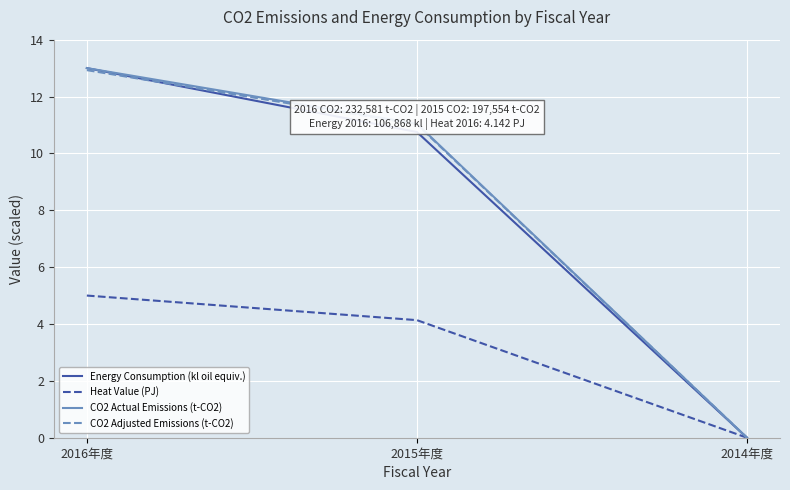

What is the total value across all series at 2015年度?

36.9